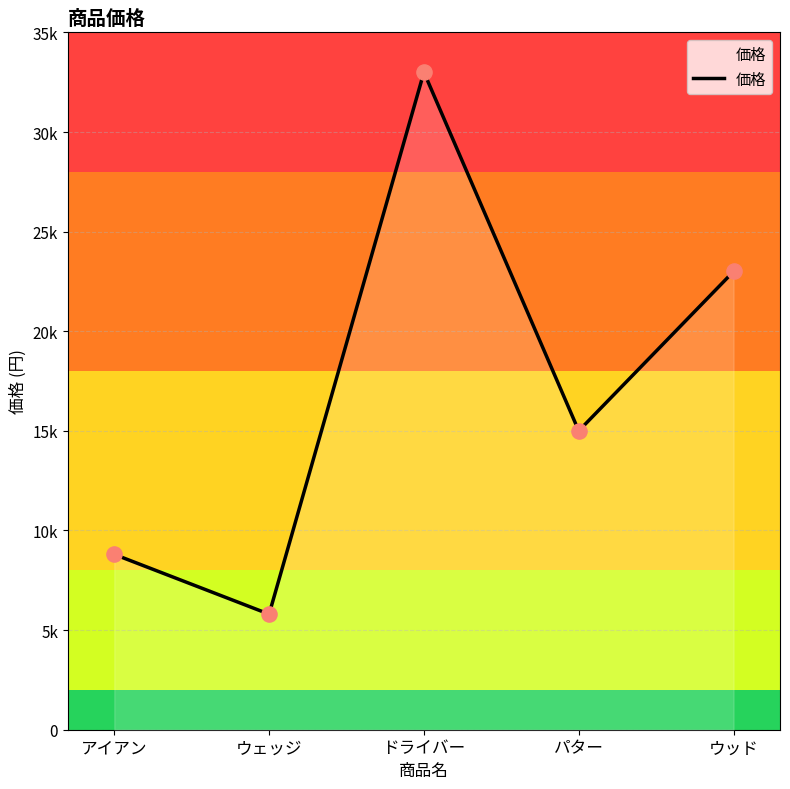

What is the ratio of the value at アイアン to the value at ウッド?

0.4